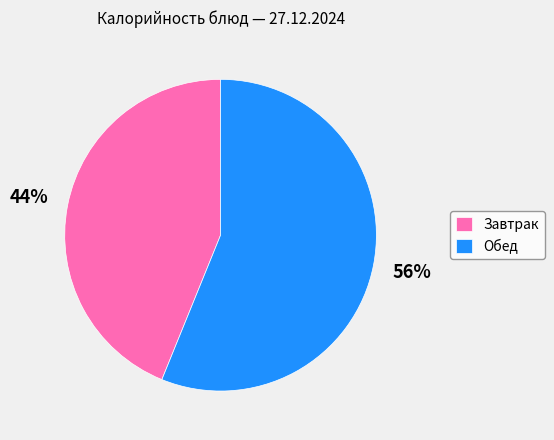

Rank the categories by value from lowest to highest.

Завтрак, Обед